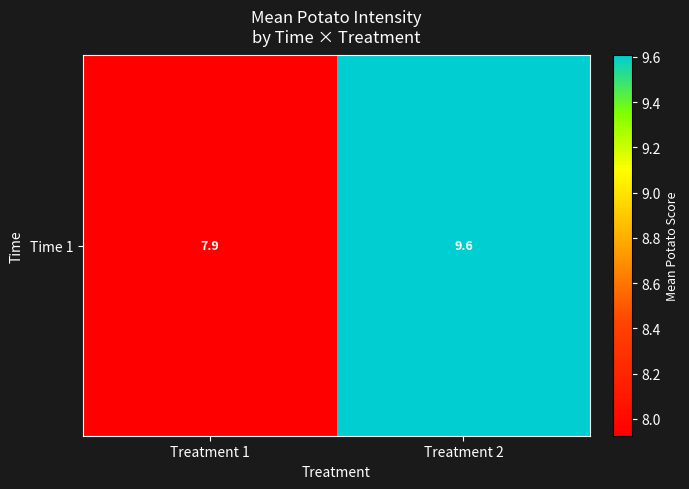

What is the greatest value displayed?

9.6